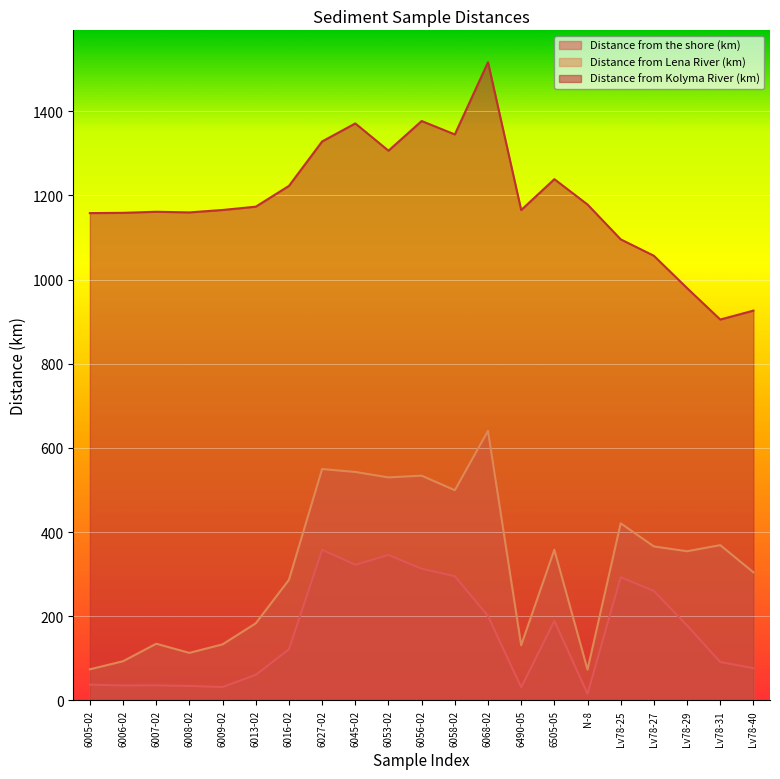

True or false: Distance from Kolyma River (km) and Distance from Lena River (km) intersect in this chart.

False